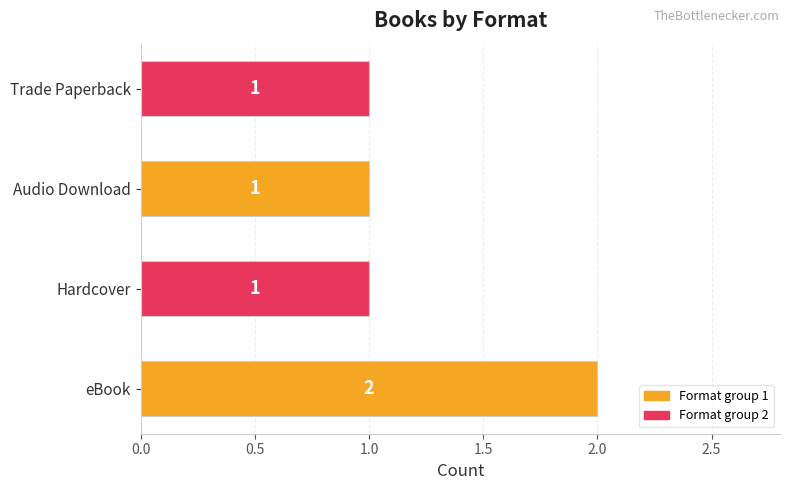

At which category does the chart reach its peak across all series?

eBook